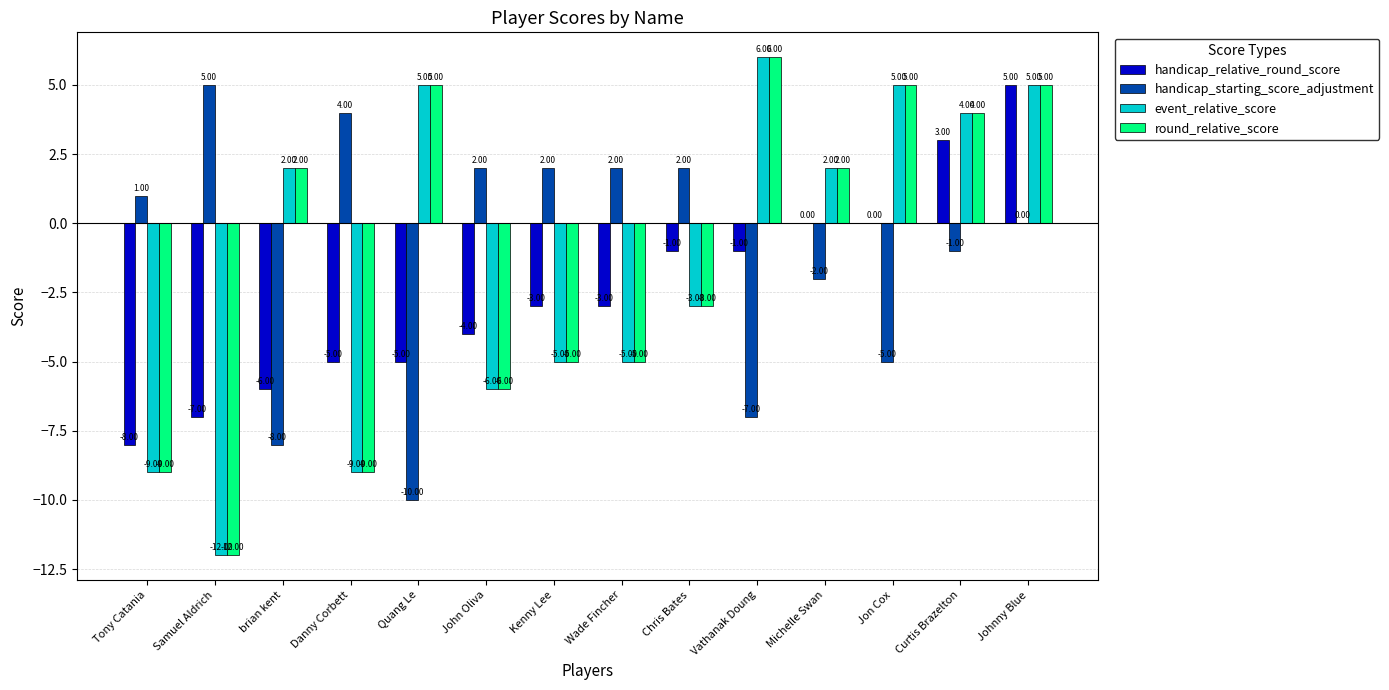

Reading left to right, what are all the values shown in this chart?

handicap_relative_round_score: Tony Catania=-8	Samuel Aldrich=-7	brian kent=-6	Danny Corbett=-5	Quang Le=-5	John Oliva=-4	Kenny Lee=-3	Wade Fincher=-3	Chris Bates=-1	Vathanak Doung=-1	Michelle Swan=0	Jon Cox=0	Curtis Brazelton=3	Johnny Blue=5
handicap_starting_score_adjustment: Tony Catania=1	Samuel Aldrich=5	brian kent=-8	Danny Corbett=4	Quang Le=-10	John Oliva=2	Kenny Lee=2	Wade Fincher=2	Chris Bates=2	Vathanak Doung=-7	Michelle Swan=-2	Jon Cox=-5	Curtis Brazelton=-1	Johnny Blue=0
event_relative_score: Tony Catania=-9	Samuel Aldrich=-12	brian kent=2	Danny Corbett=-9	Quang Le=5	John Oliva=-6	Kenny Lee=-5	Wade Fincher=-5	Chris Bates=-3	Vathanak Doung=6	Michelle Swan=2	Jon Cox=5	Curtis Brazelton=4	Johnny Blue=5
round_relative_score: Tony Catania=-9	Samuel Aldrich=-12	brian kent=2	Danny Corbett=-9	Quang Le=5	John Oliva=-6	Kenny Lee=-5	Wade Fincher=-5	Chris Bates=-3	Vathanak Doung=6	Michelle Swan=2	Jon Cox=5	Curtis Brazelton=4	Johnny Blue=5